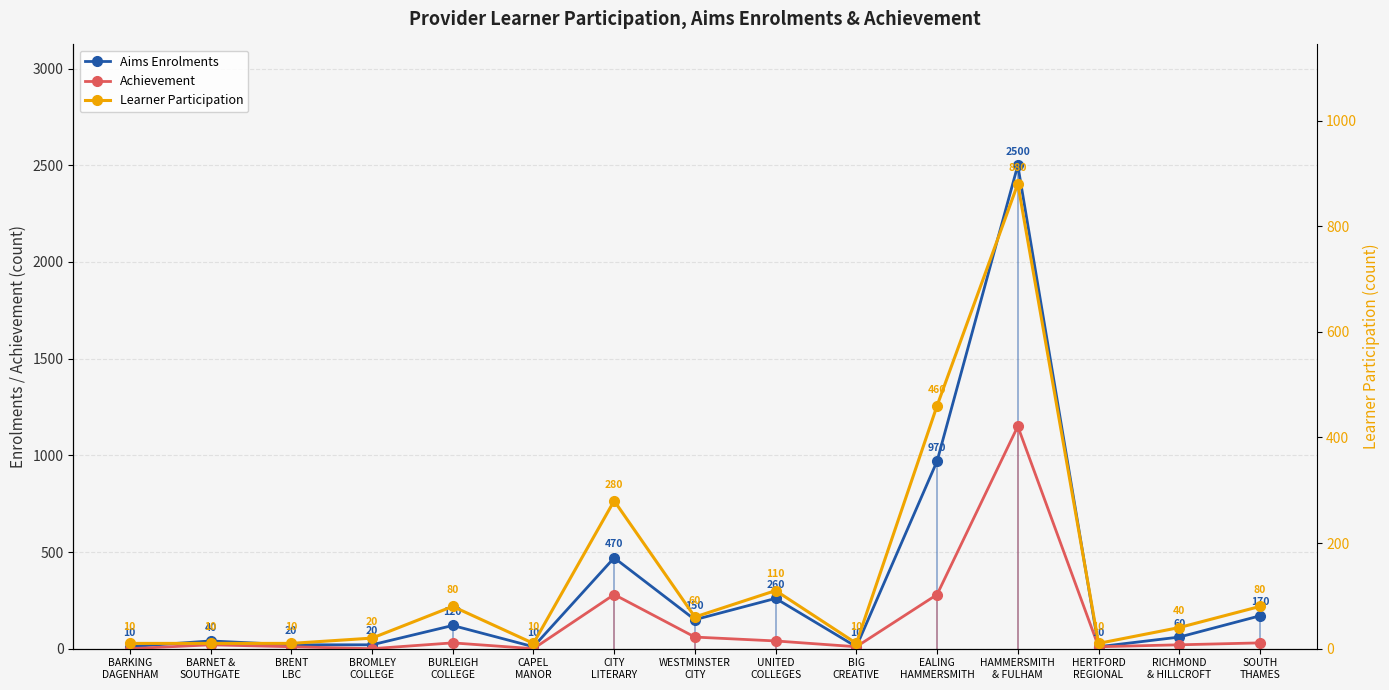

In Aims Enrolments, how many points are higher than both neighbors (excluding endpoints)?

5